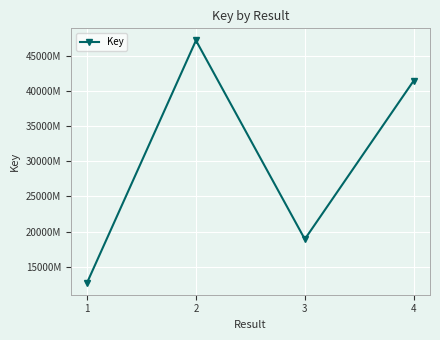

Does the chart have visible grid lines?

Yes